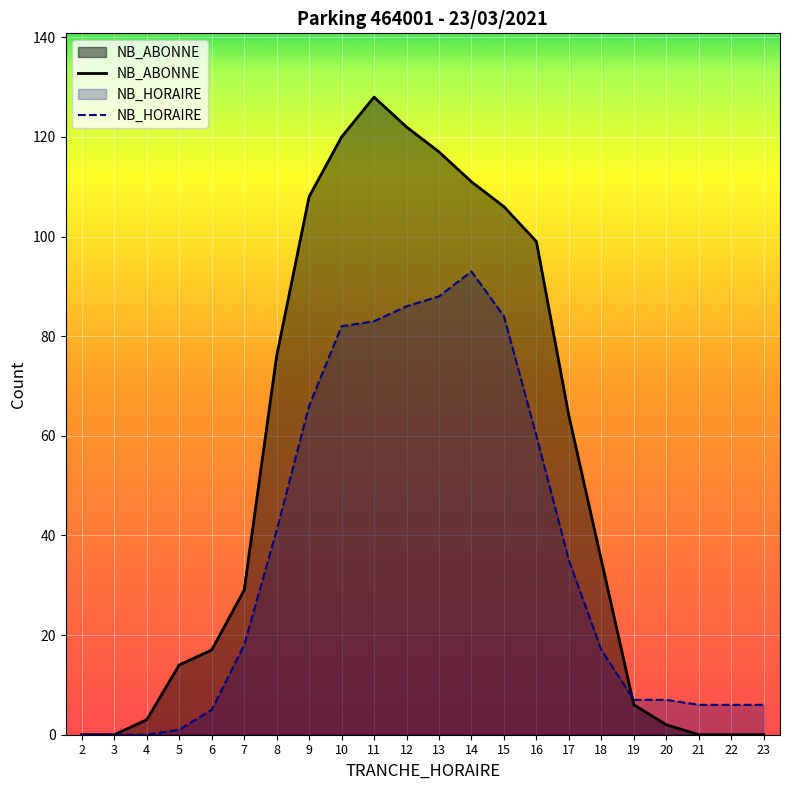

True or false: NB_ABONNE and NB_HORAIRE cross at least once.

True